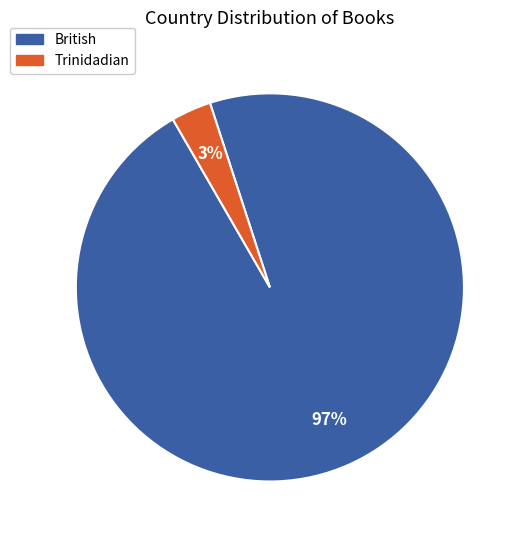

Is the sum of British and Trinidadian greater than half?

Yes